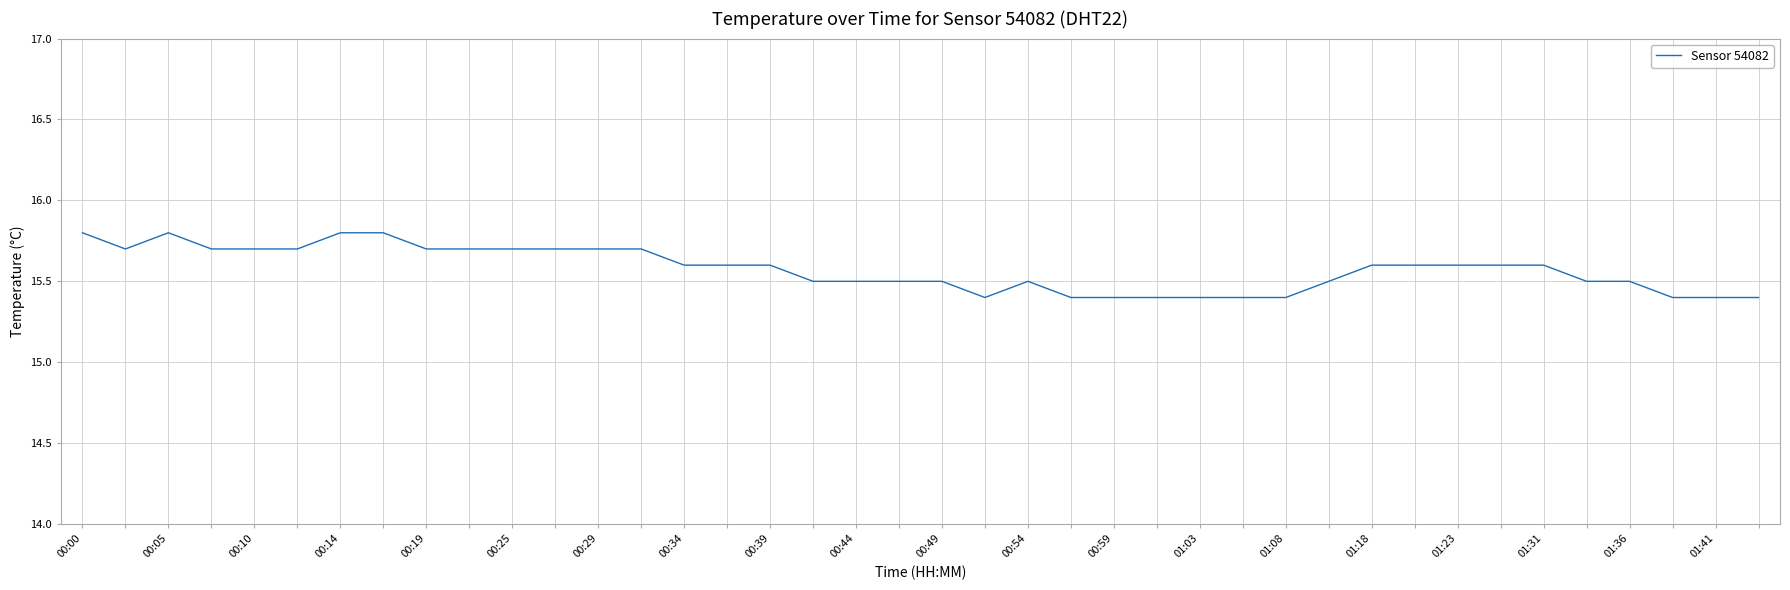

What is the greatest value displayed?

15.8